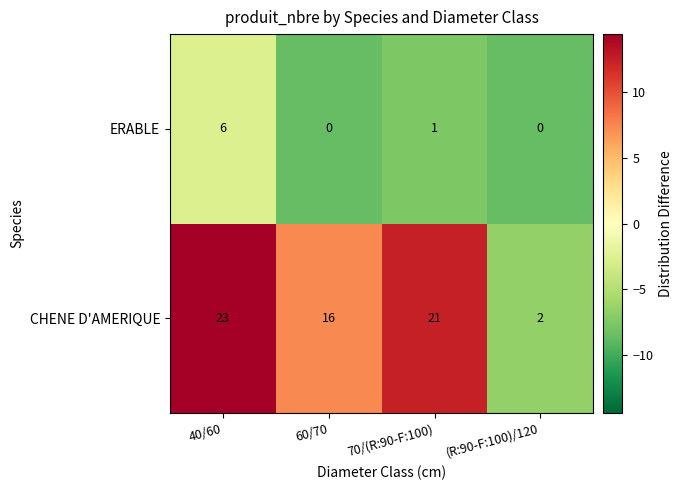

The value of ERABLE at 60/70 is 0. True or false?

True